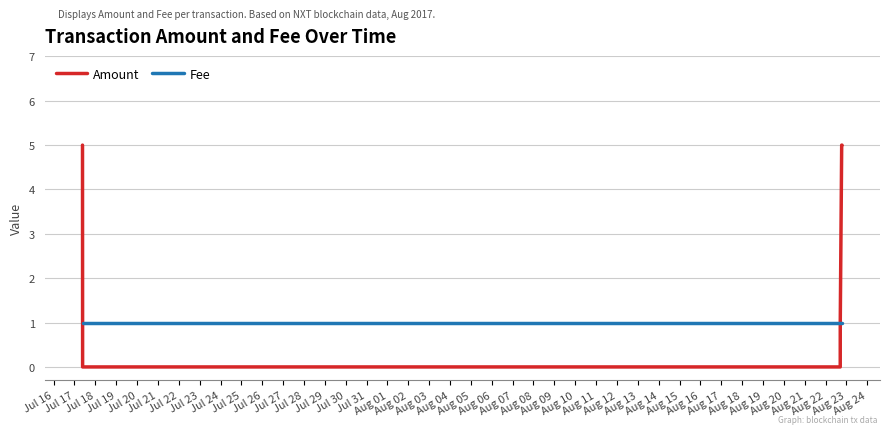

What is the sum of all Amount values?

16